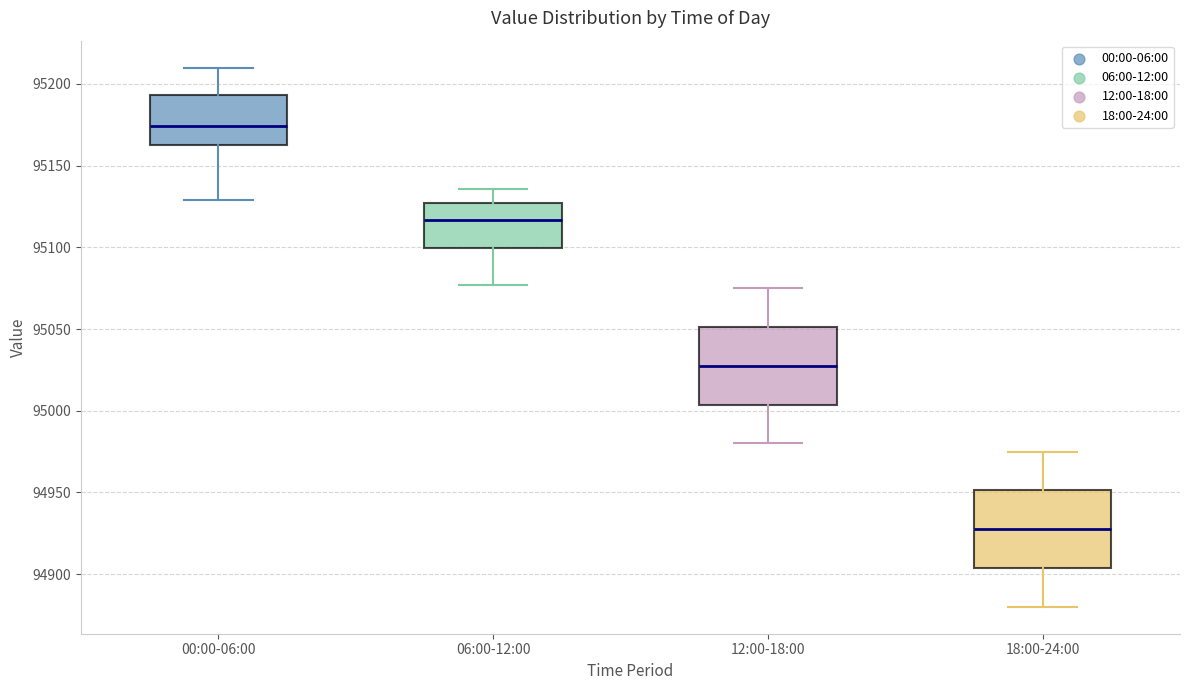

Reading left to right, transcribe this box plot: for each box, give where its median line is, the range the box spans, and where its two whiskers end, as read against the y-axis. The values are not printed on the chart, so give them approximately, as read against the axis.

00:00-06:00: median 95175, box 95165 to 95195, whiskers 95130 to 95210
06:00-12:00: median 95115, box 95100 to 95125, whiskers 95075 to 95135
12:00-18:00: median 95030, box 95005 to 95050, whiskers 94980 to 95075
18:00-24:00: median 94930, box 94905 to 94950, whiskers 94880 to 94975